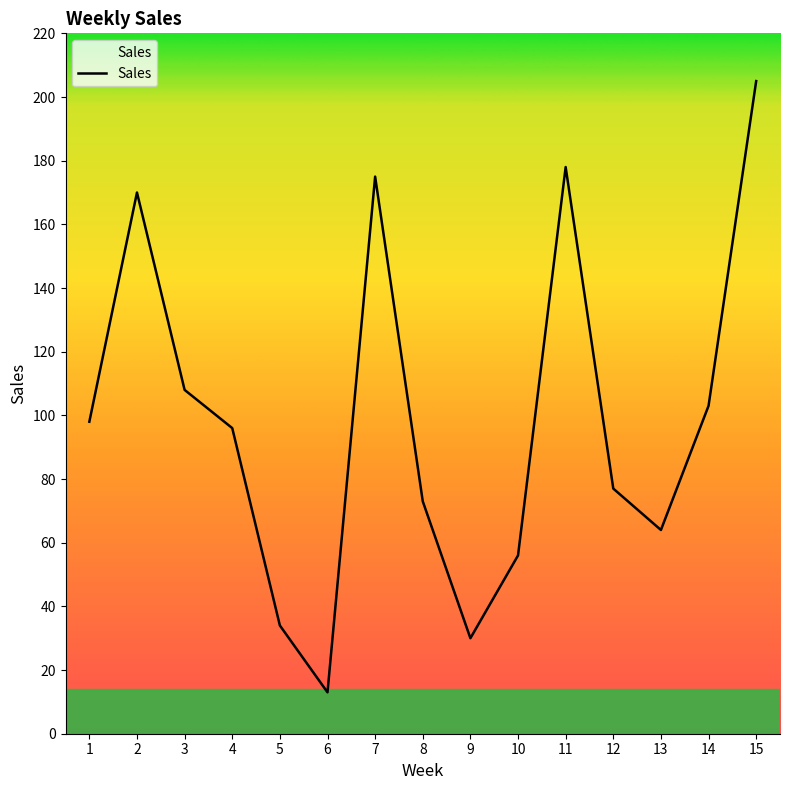

What is the sum of all values?

1480